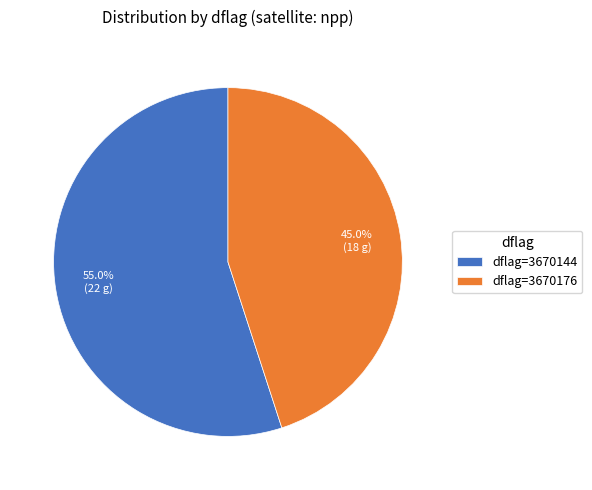

Rank the categories by value from highest to lowest.

dflag=3670144, dflag=3670176